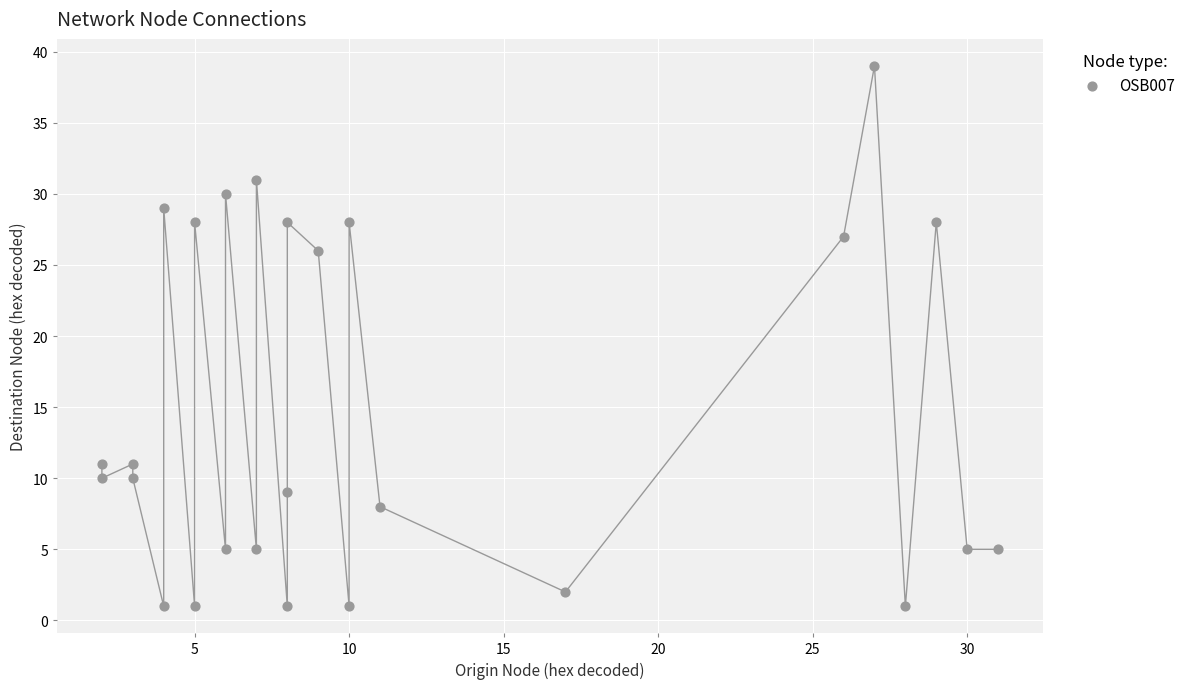

What Y value in the scatter plot is closest to 20?

26